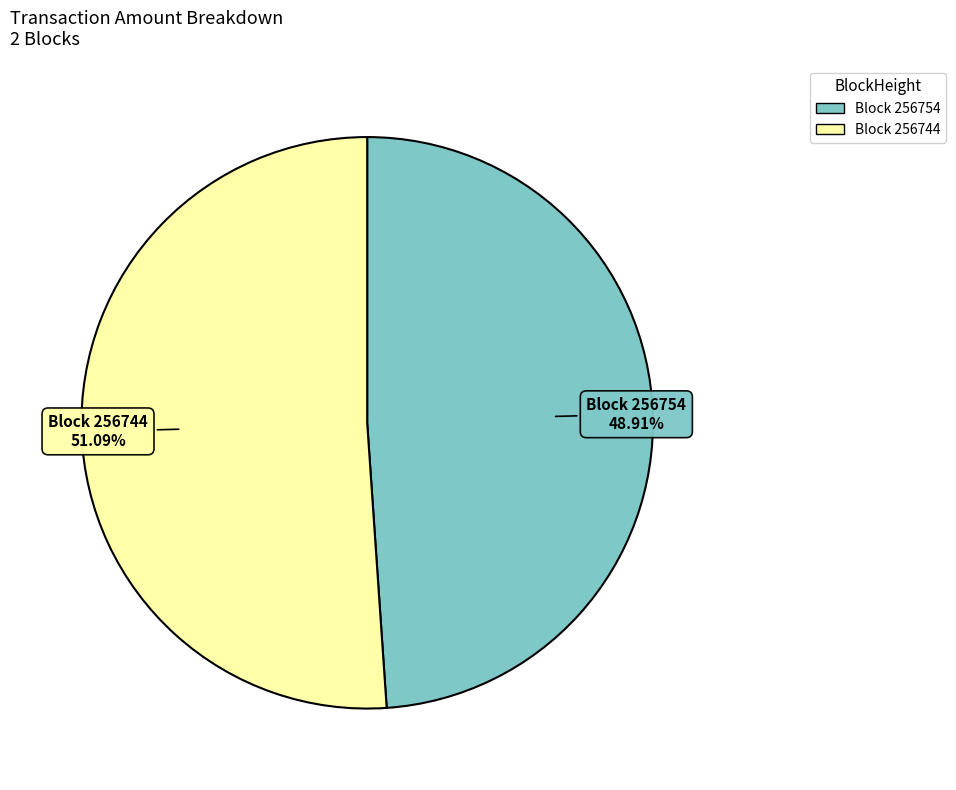

Which slice is the largest?

Block 256744